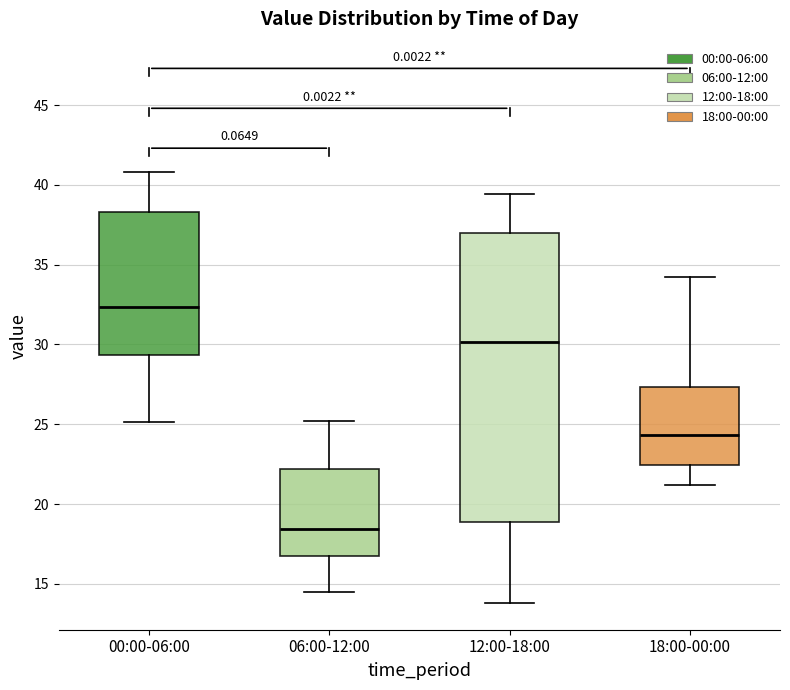

Which box's median line is the highest?

00:00-06:00